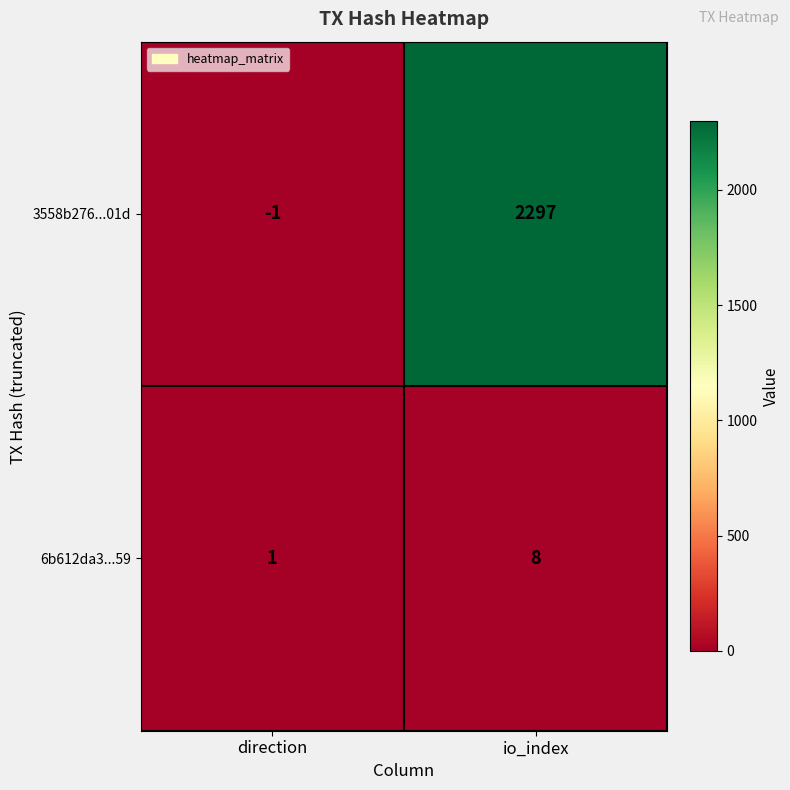

Which label corresponds to the largest value in the chart?

io_index